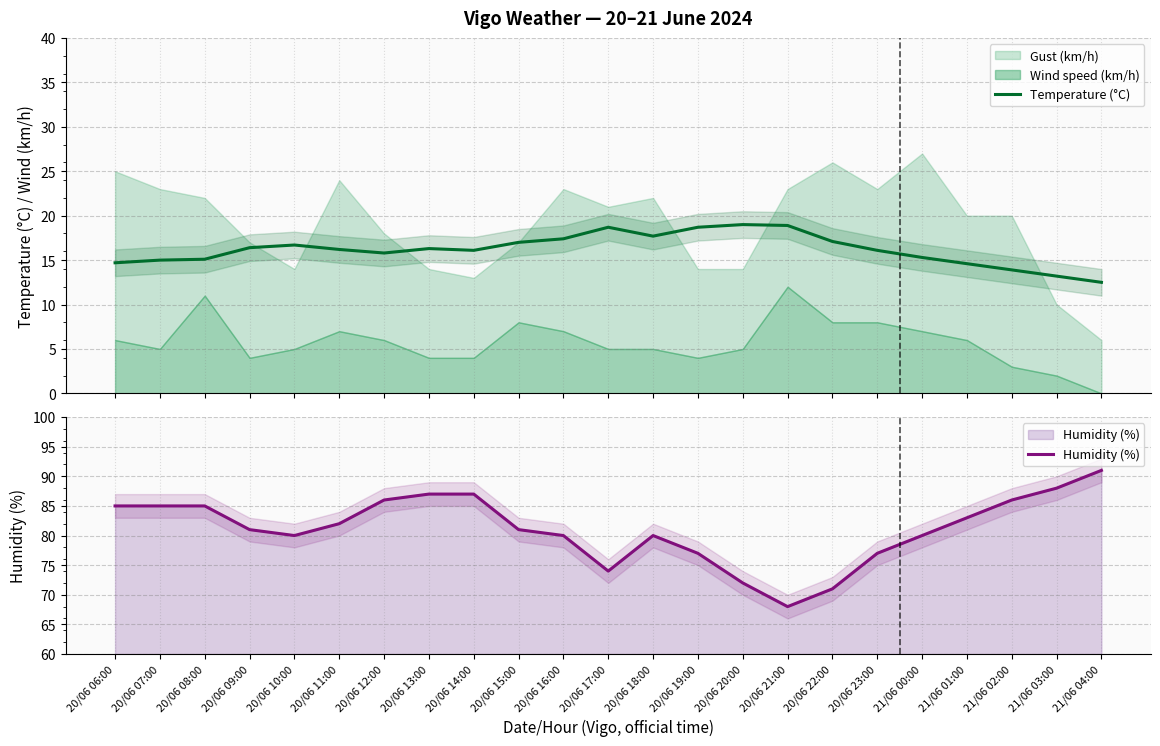

Which series has the largest total across all categories?

Humidity (%)